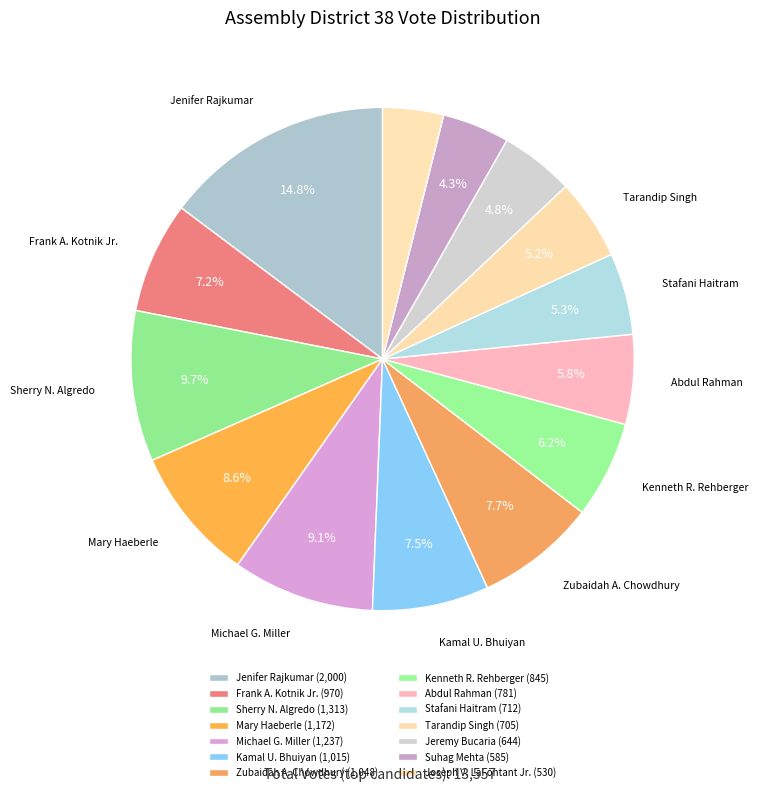

To the nearest percent, what is the combined percentage of Kenneth R. Rehberger and Joseph V. LaFontant Jr.?

10%